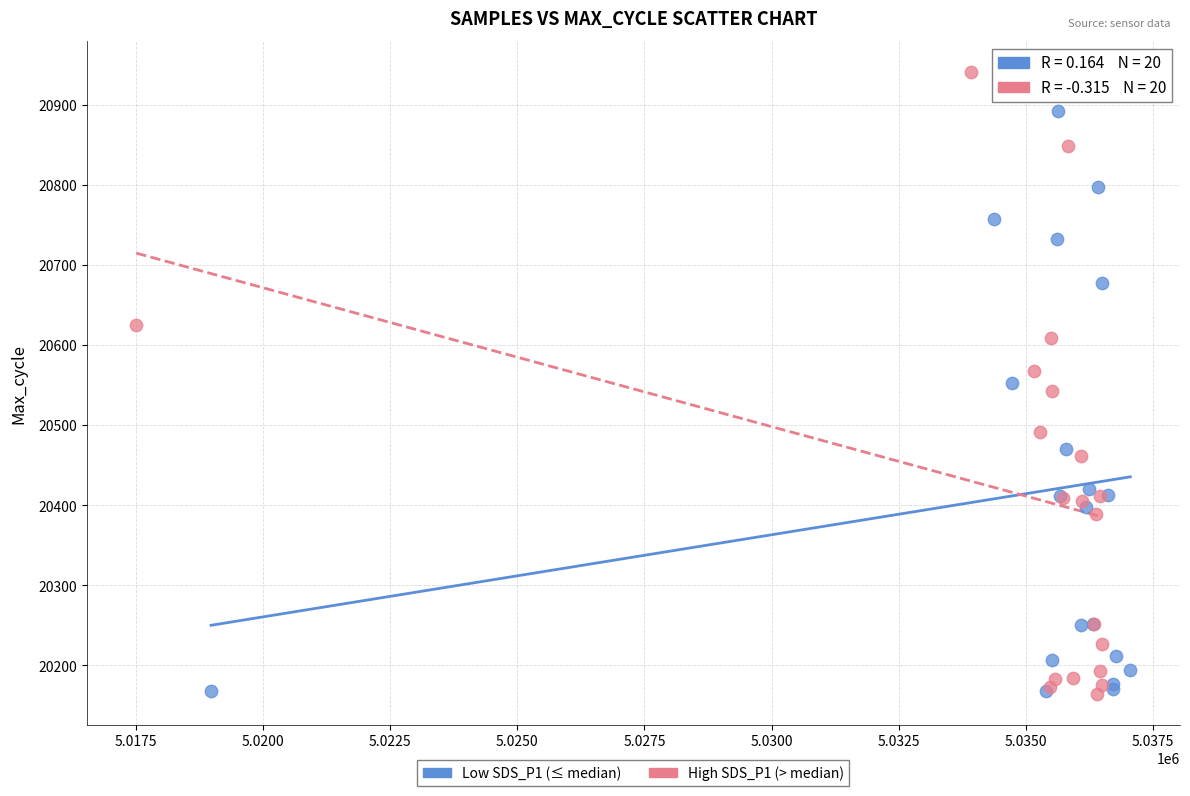

Which series has the largest Y range (max minus min)?

High SDS_P1 (> median)